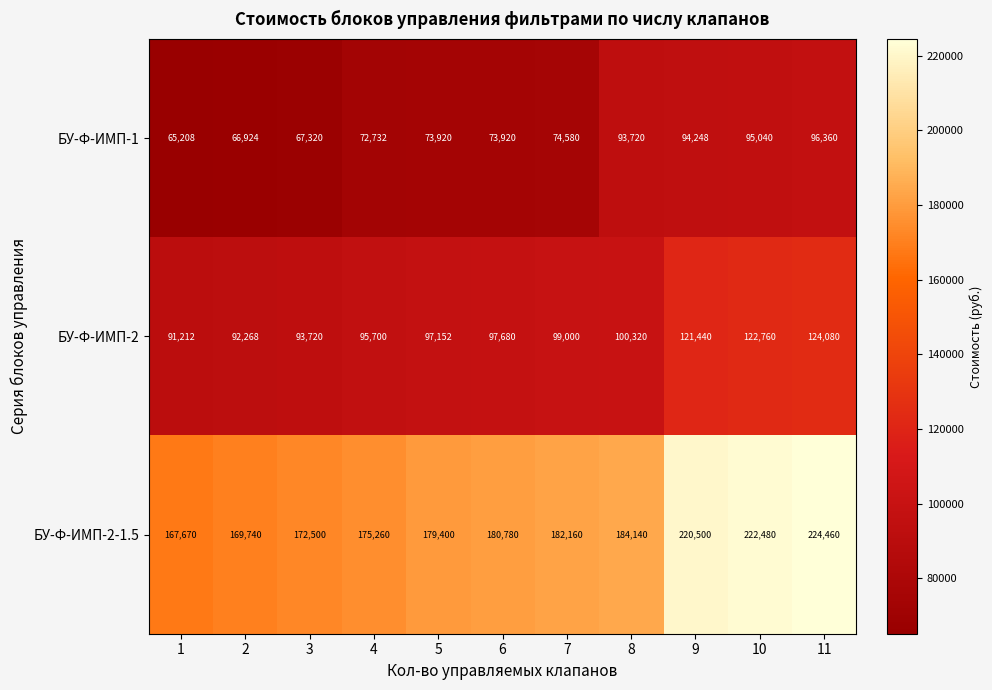

At which category is the sum across all series the highest?

11